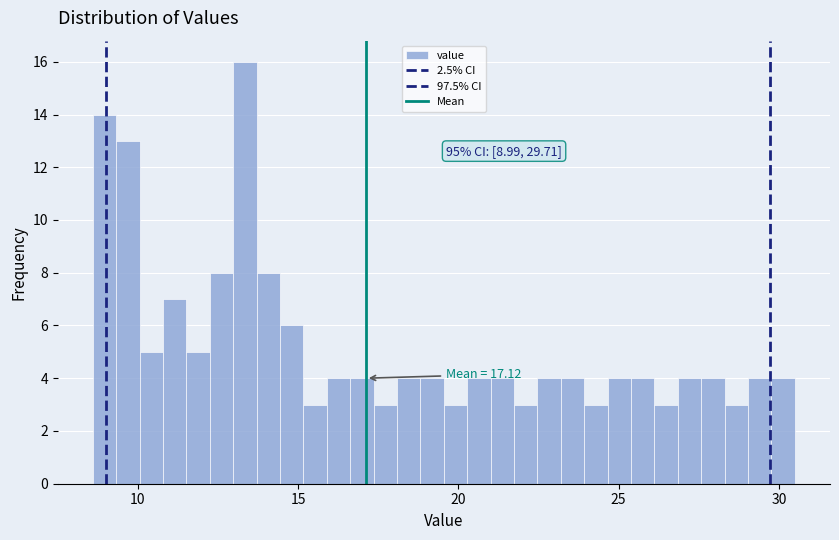

Read against the x-axis, roughly where is the centre of the tallest bar?

13.5